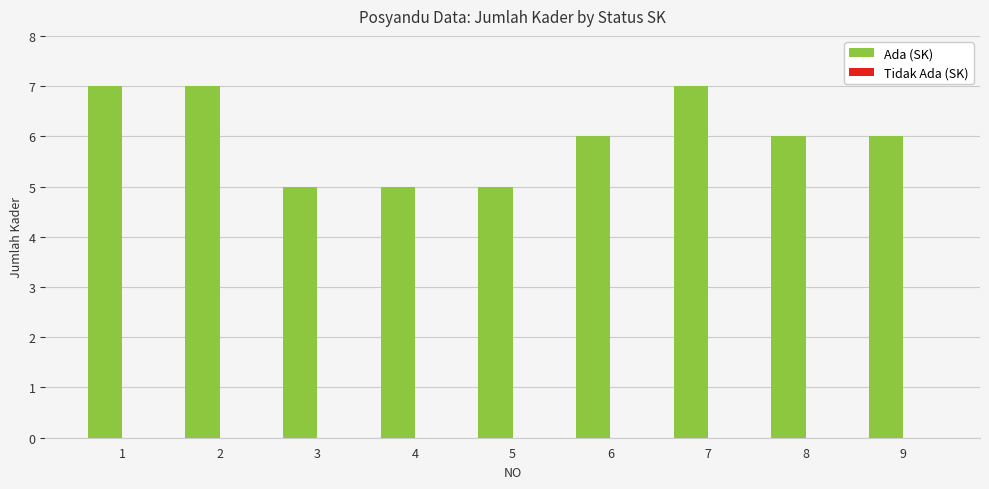

What is the value of the 1st bar from the left?

7